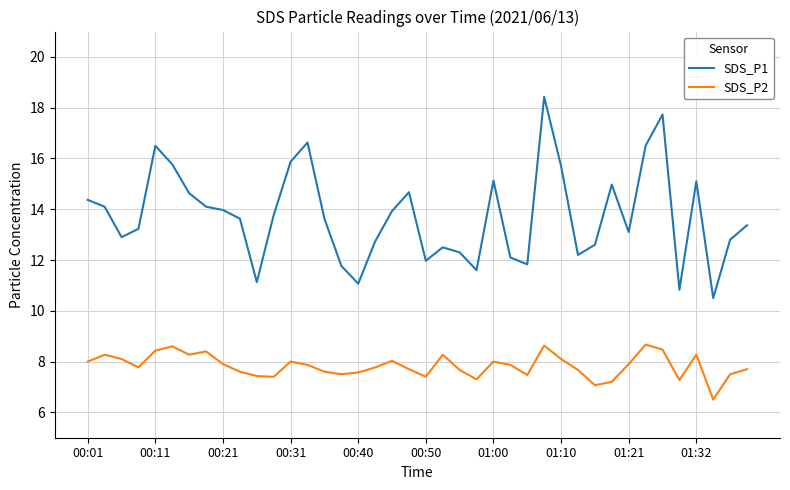

Rank the series by their maximum value, from highest to lowest.

SDS_P1, SDS_P2